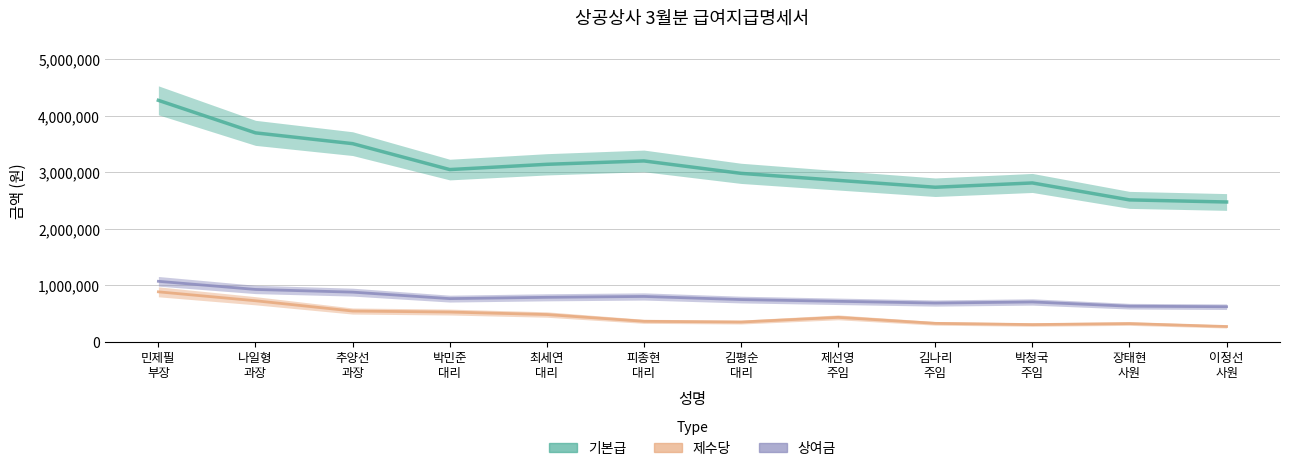

Which series has the largest total across all categories?

기본급